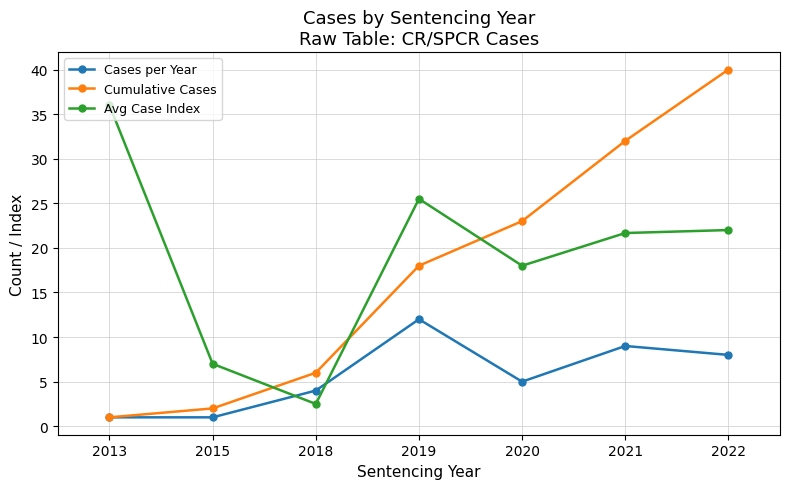

At how many categories does at least one series exceed 18?

5